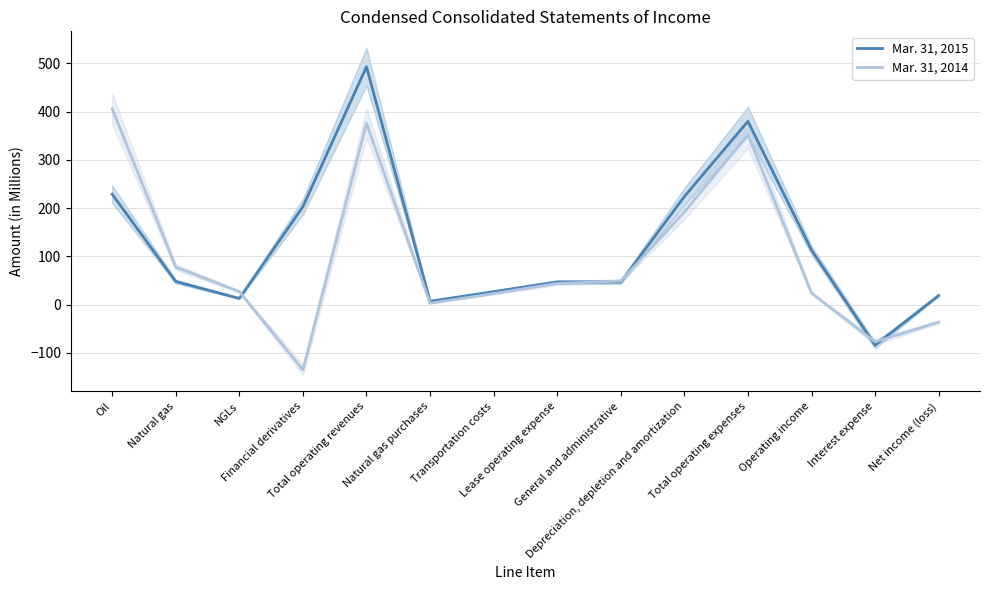

Rank the categories by Mar. 31, 2014 value from lowest to highest.

Financial derivatives, Interest expense, Net income (loss), Natural gas purchases, Transportation costs, Operating income, NGLs, Lease operating expense, General and administrative, Natural gas, Depreciation, depletion and amortization, Total operating expenses, Total operating revenues, Oil